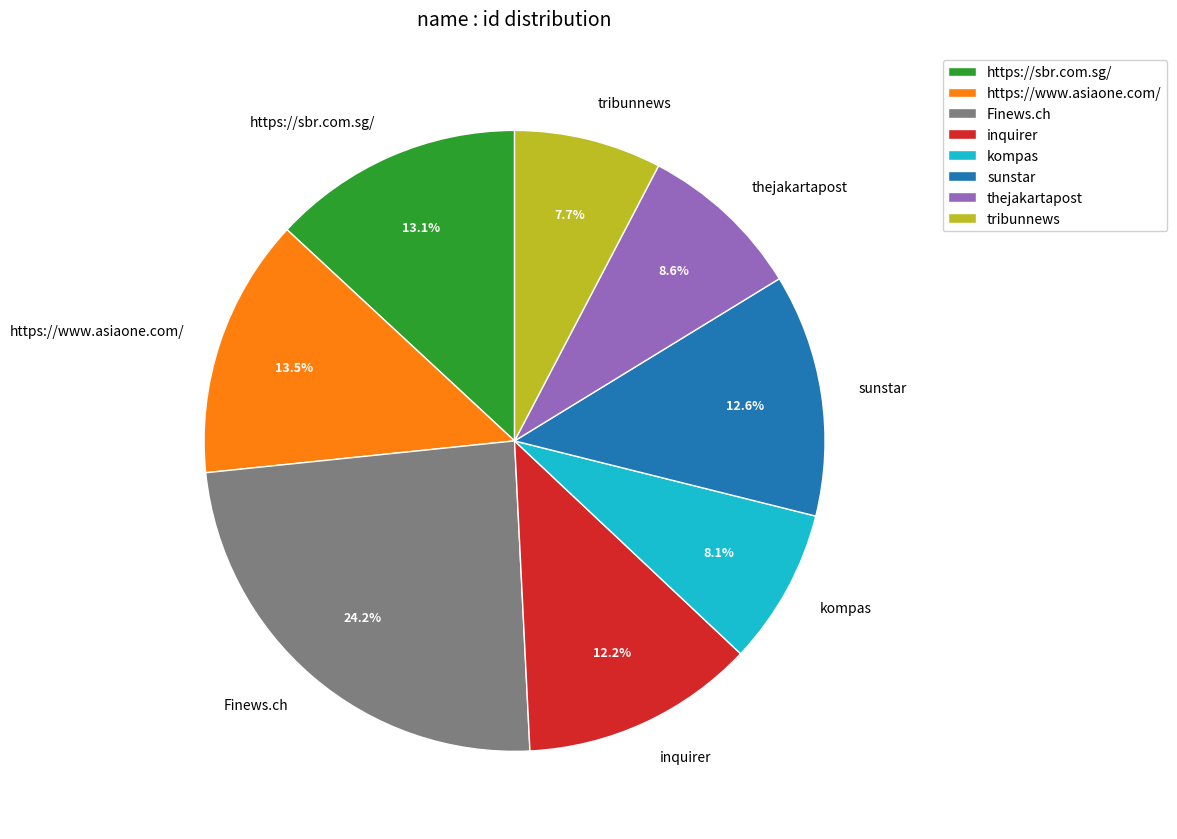

What portion of the pie excludes kompas?

91.9%